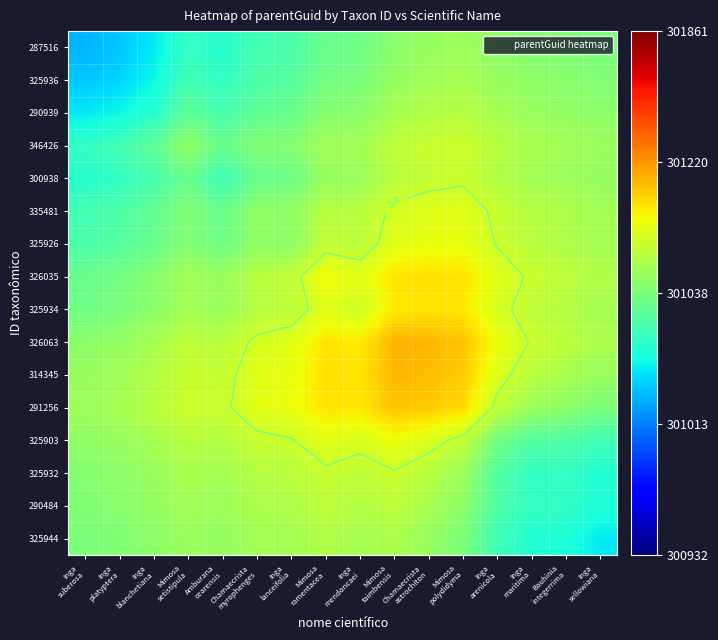

Rank the categories by 325944 value from highest to lowest.

Mimosa ramentacea, Mimosa taimbensis, Inga mendoncaei, Inga lanceifolia, Chamaecrista myrophenges, Mimosa setistipula, Chamaecrista astrochiton, Amburana cearensis, Inga blanchetiana, Inga platyptera, Mimosa polydidyma, Inga suberosa, Inga arenicola, Inga maritima, Bauhinia integerrima, Inga sellowiana